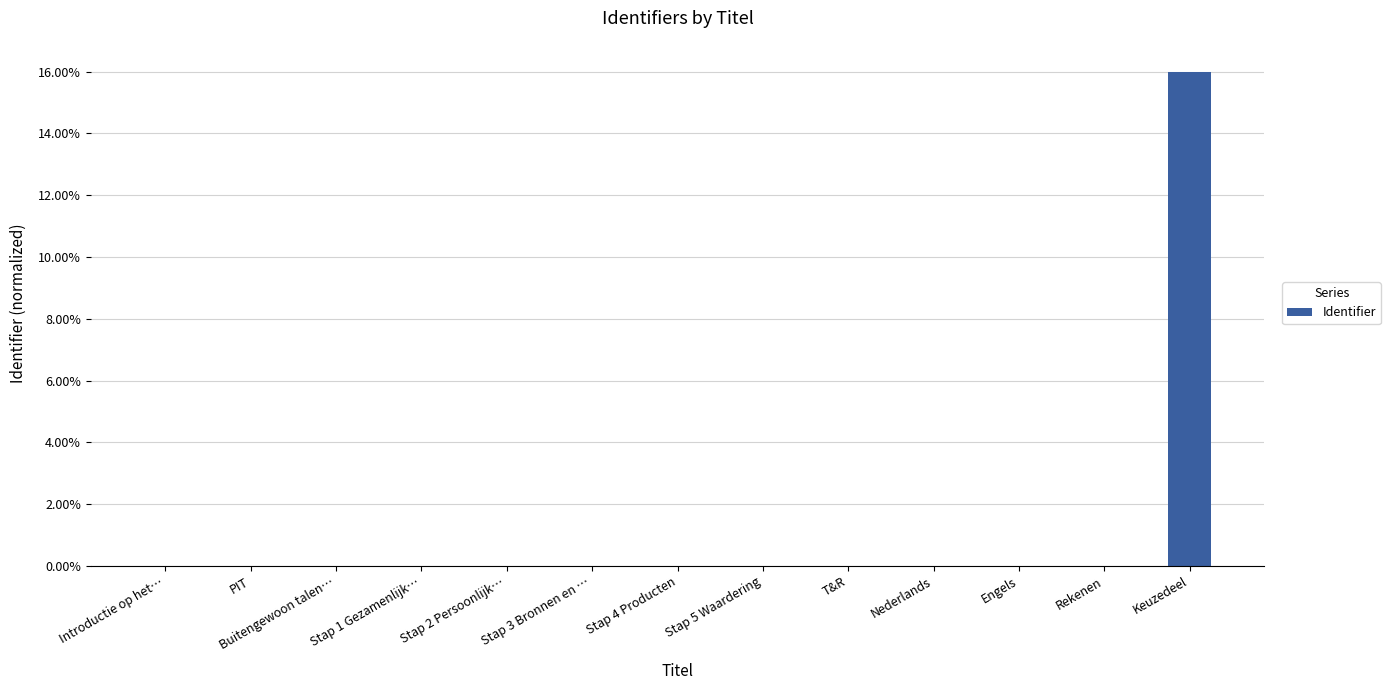

At which category does the chart reach its peak across all series?

Keuzedeel